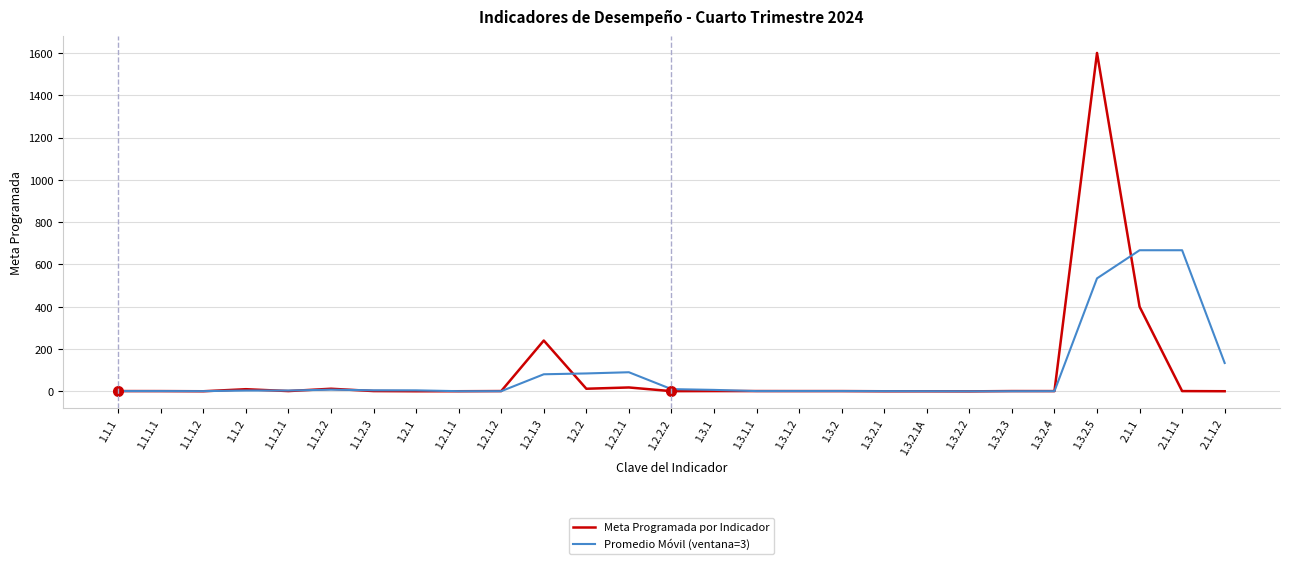

What position from the left is 2.1.1?

25